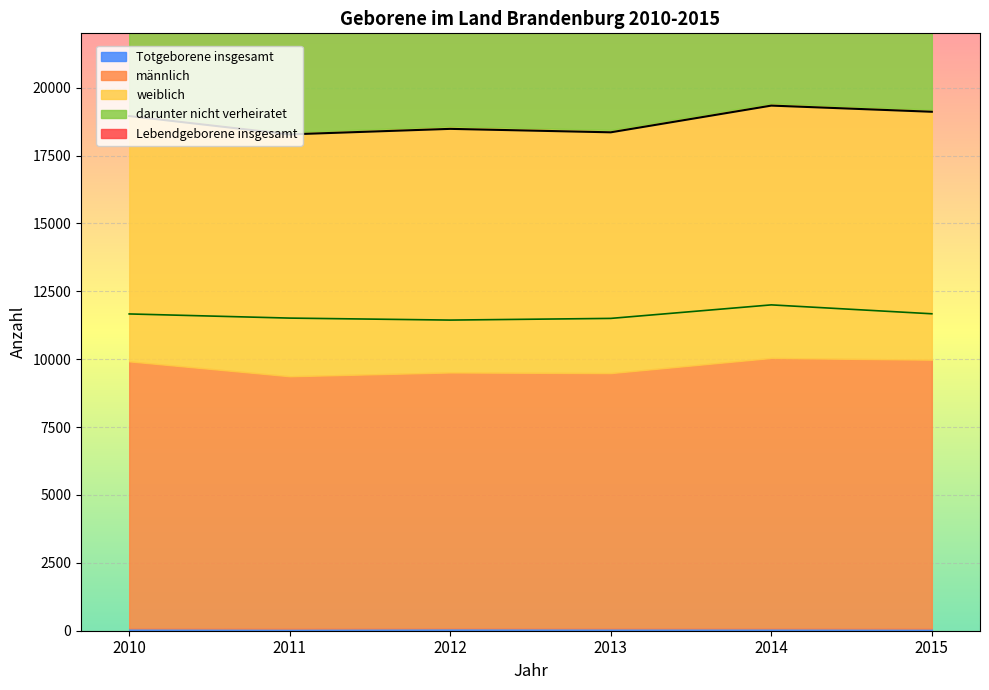

What are all the series names shown in the legend?

Lebendgeborene insgesamt, männlich, weiblich, darunter nicht verheiratet, Totgeborene insgesamt